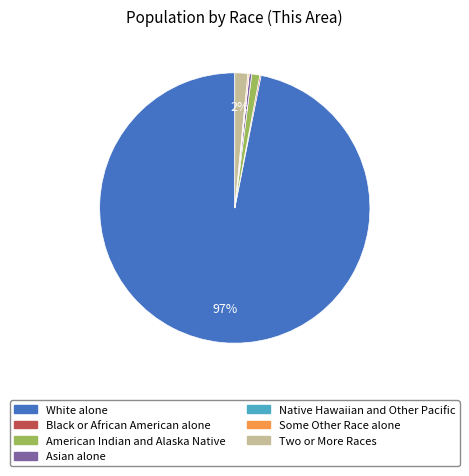

Is there any slice that represents more than half of the pie?

Yes